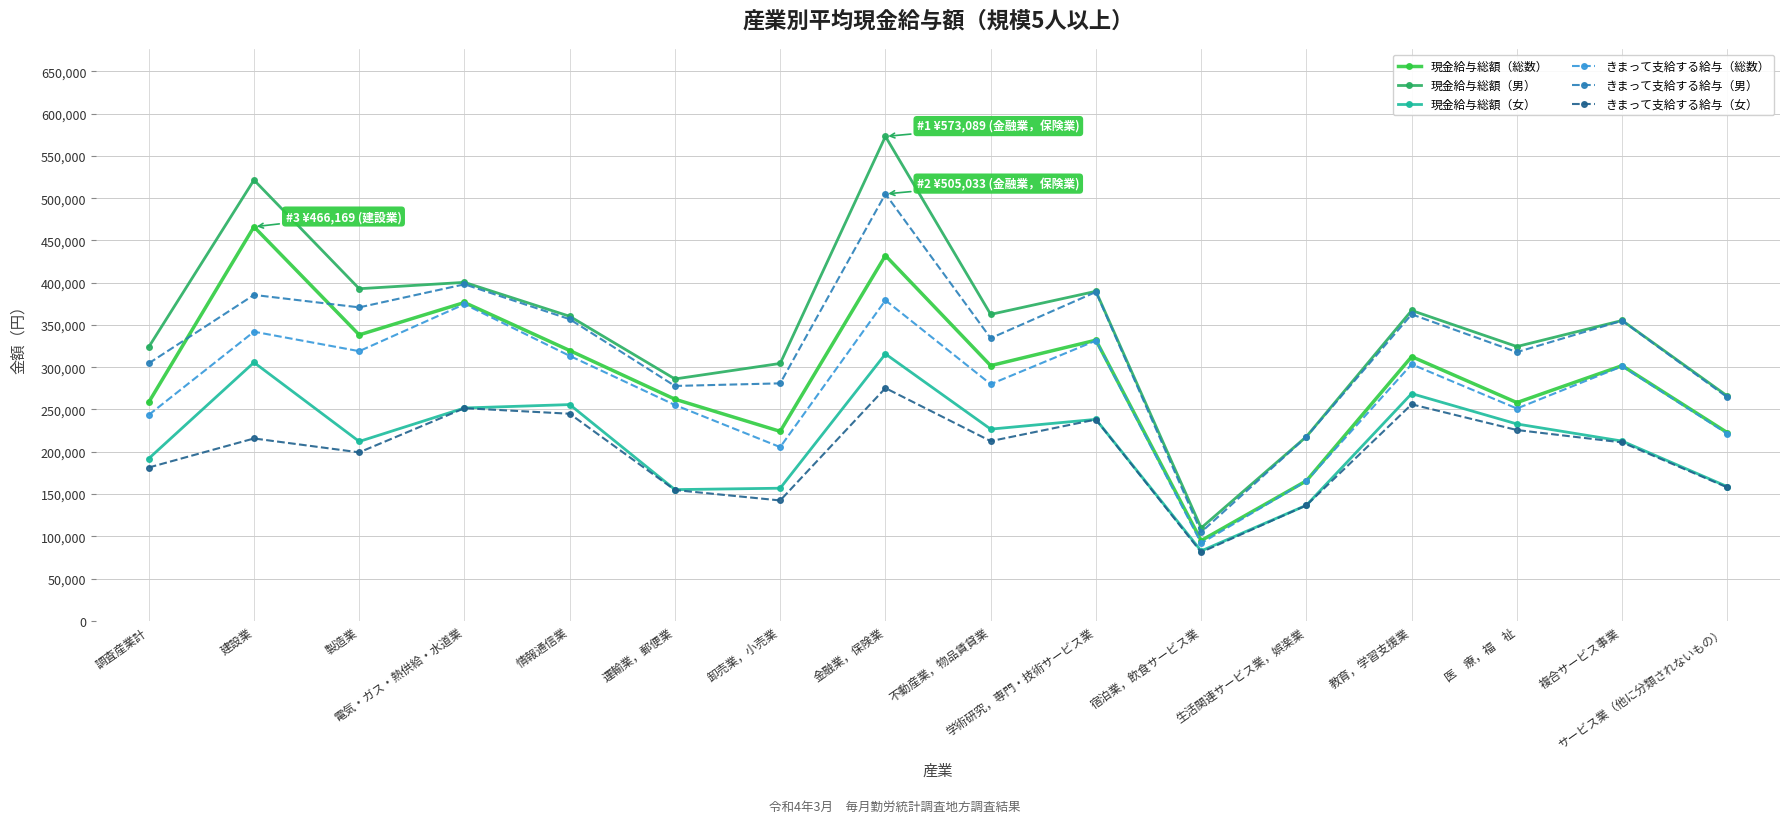

What position from the right is 宿泊業，飲食サービス業?

6